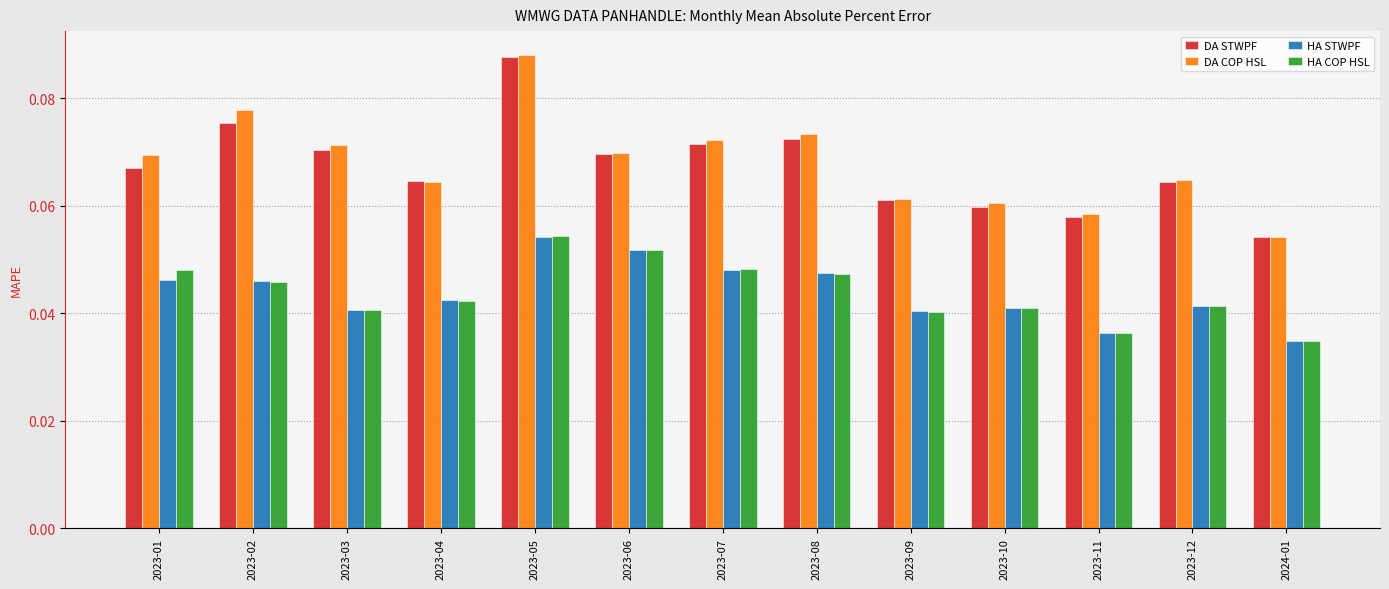

True or false: HA COP HSL has a value of 0.1 at 2023-09.

False